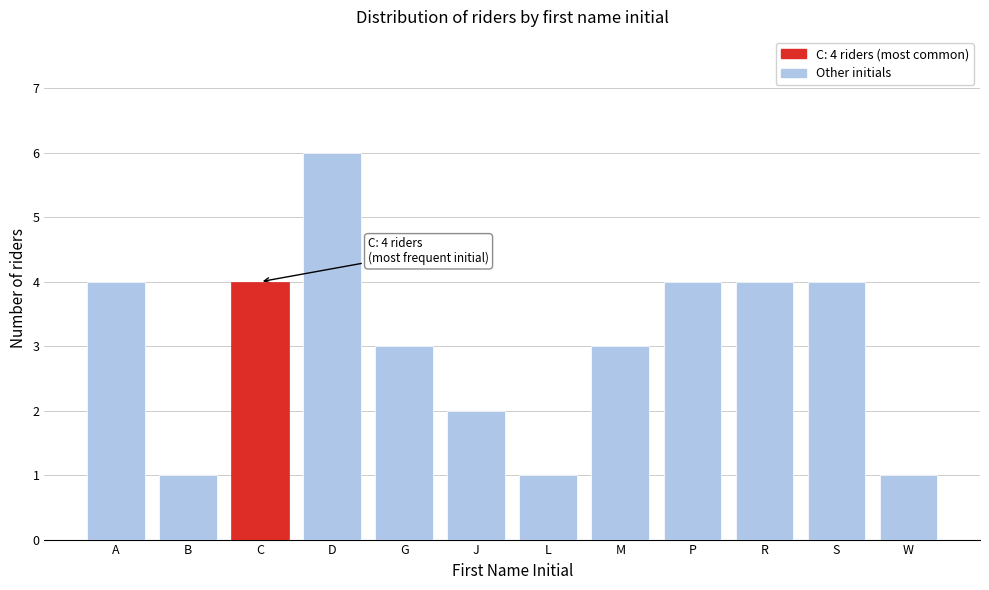

Reading left to right, extract all data points from this chart.

A=4	B=1	C=4	D=6	G=3	J=2	L=1	M=3	P=4	R=4	S=4	W=1